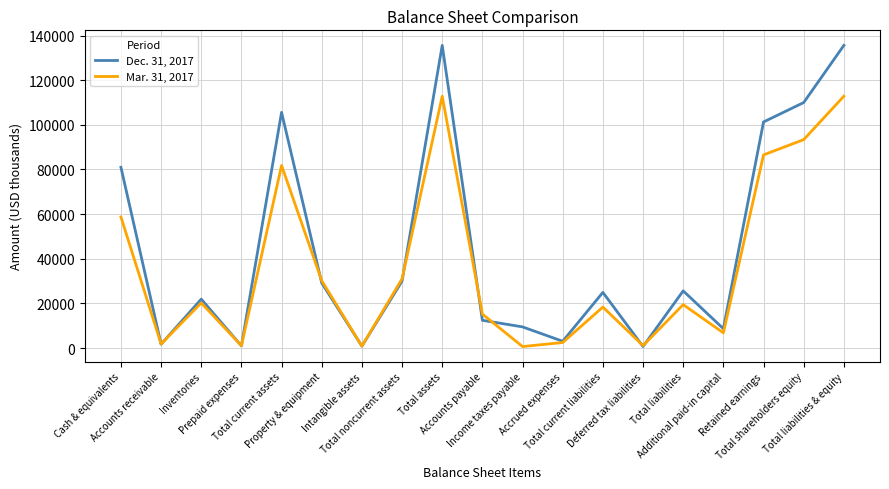

Which series has the largest total across all categories?

Dec. 31, 2017